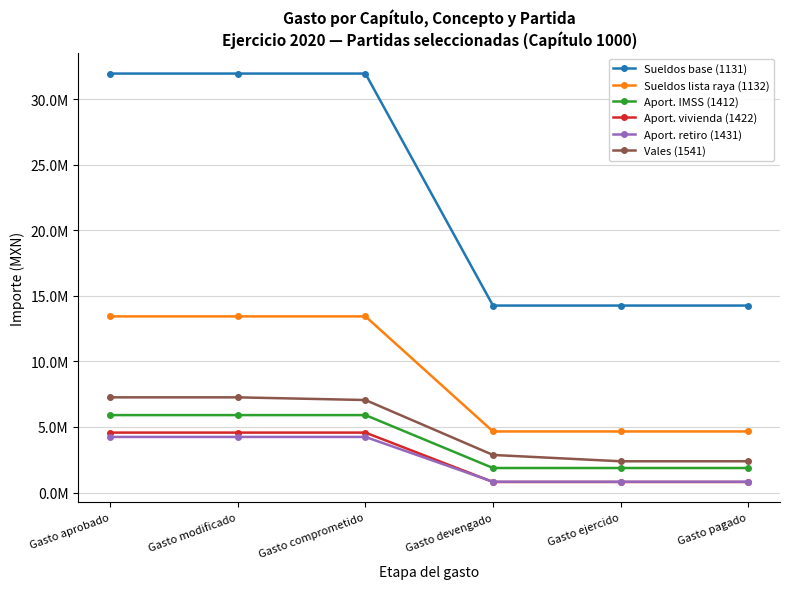

Reading left to right, what are all the values shown in this chart?

Sueldos base (1131): 31957358	31957358	31957358	14260414	14260414	14260414
Sueldos lista raya (1132): 13435627	13435627	13435627	4657919	4657919	4657919
Aport. IMSS (1412): 5906476	5906476	5906476	1869510	1869510	1869510
Aport. vivienda (1422): 4571086	4571086	4571086	804044	804044	804044
Aport. retiro (1431): 4239250	4239250	4239250	822640	822640	822640
Vales (1541): 7260000	7260000	7056263	2865981	2383716	2383716